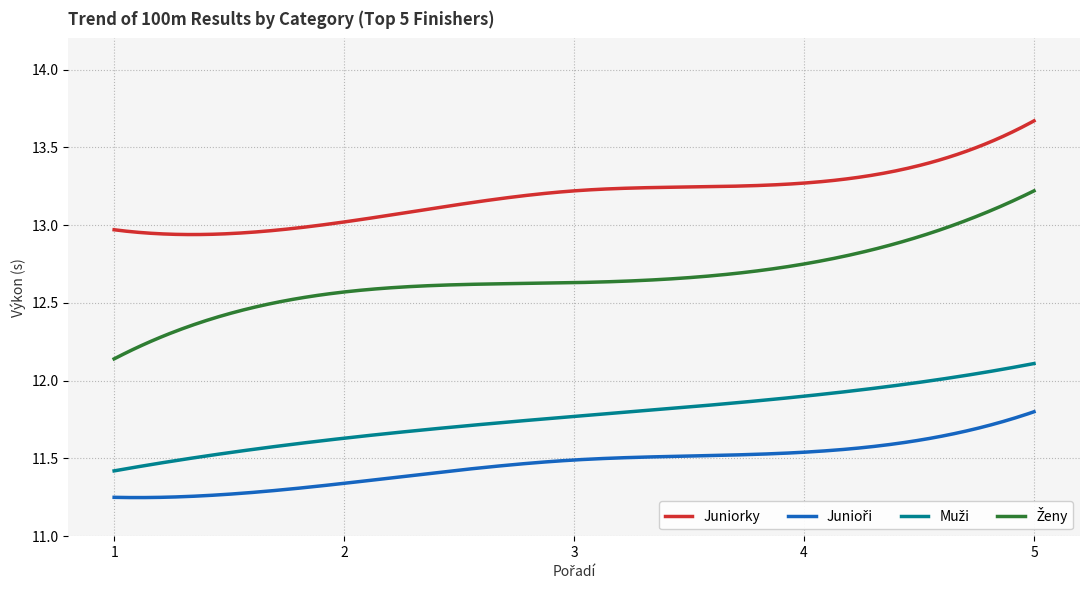

Which series has the largest total across all categories?

Juniorky